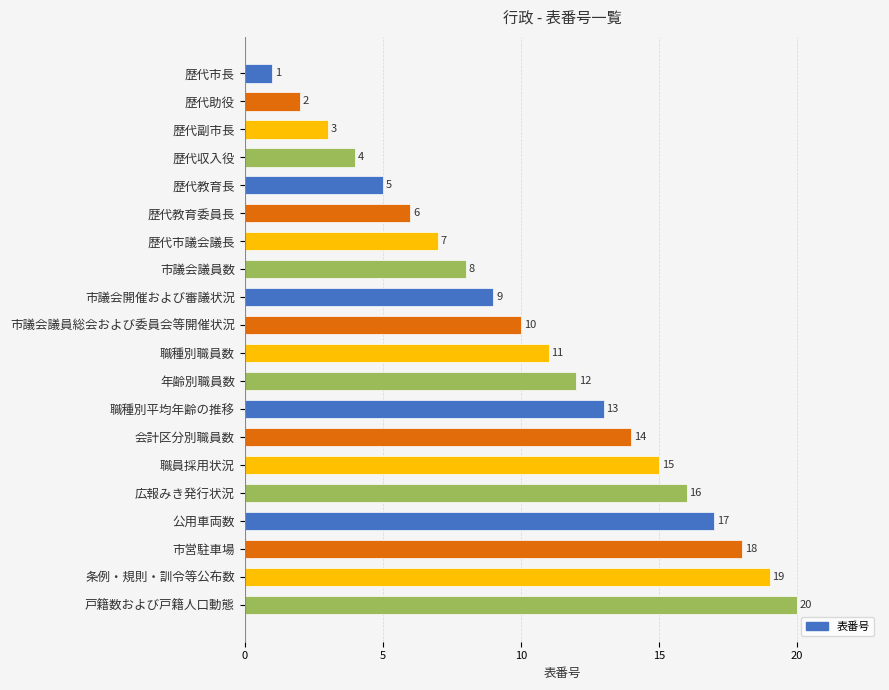

The value at 歴代教育長 is 8. True or false?

False